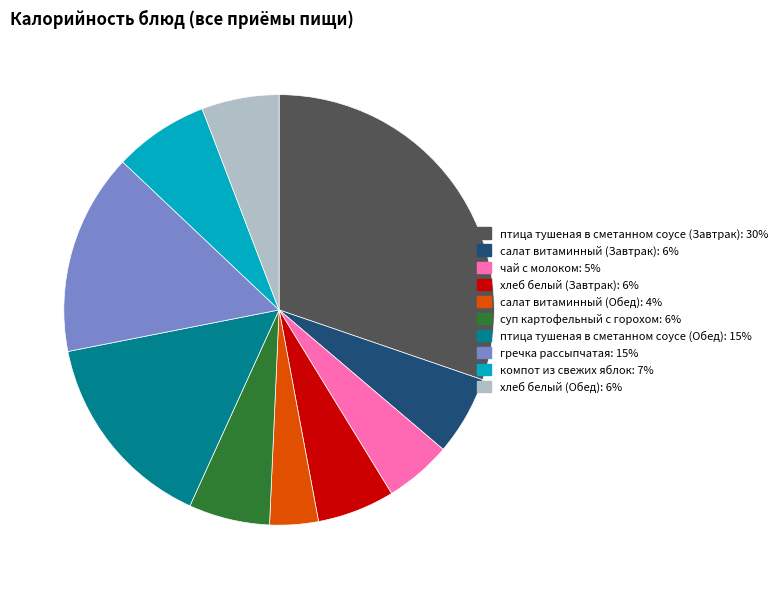

Is the sum of суп картофельный с горохом and птица тушеная в сметанном соусе (Завтрак) greater than half?

No